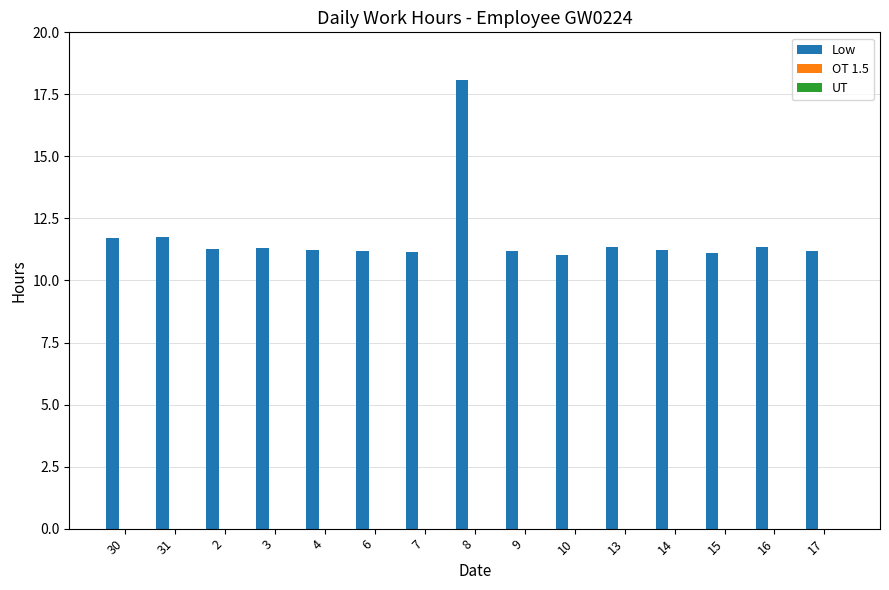

Does the chart contain any negative values?

No